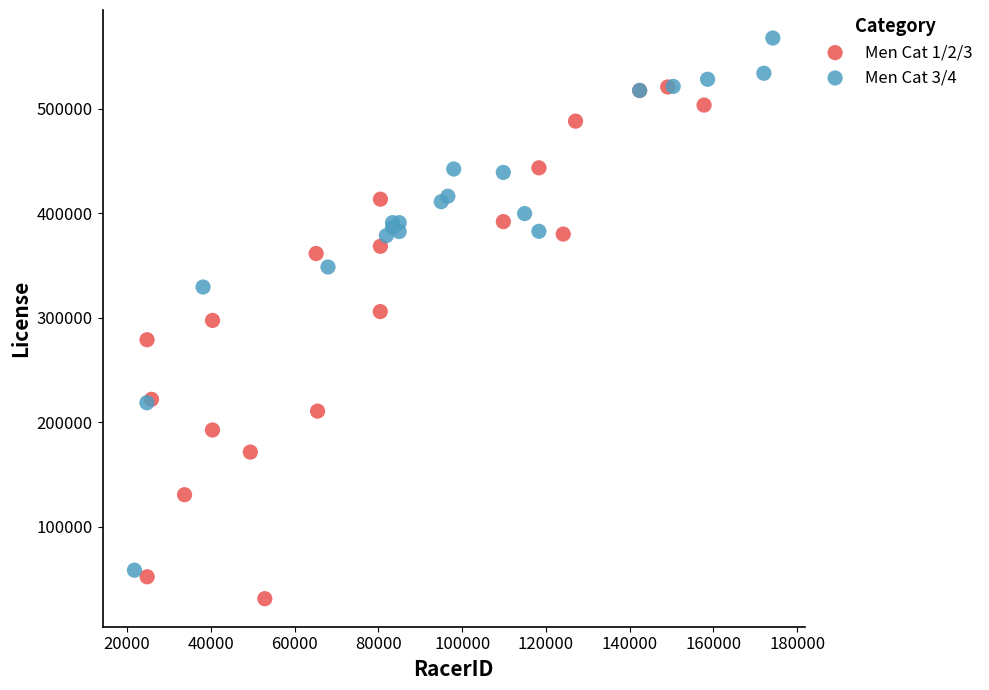

Which series contains the highest Y value?

Men Cat 3/4